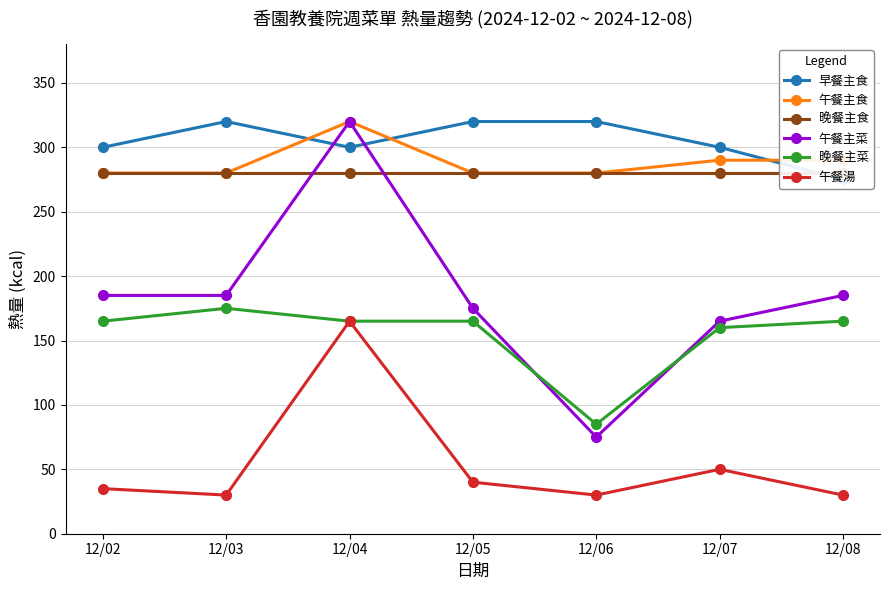

Reading right to left, transcribe all the data shown in this chart.

早餐主食: 275	300	320	320	300	320	300
午餐主食: 290	290	280	280	320	280	280
晚餐主食: 280	280	280	280	280	280	280
午餐主菜: 185	165	75	175	320	185	185
晚餐主菜: 165	160	85	165	165	175	165
午餐湯: 30	50	30	40	165	30	35